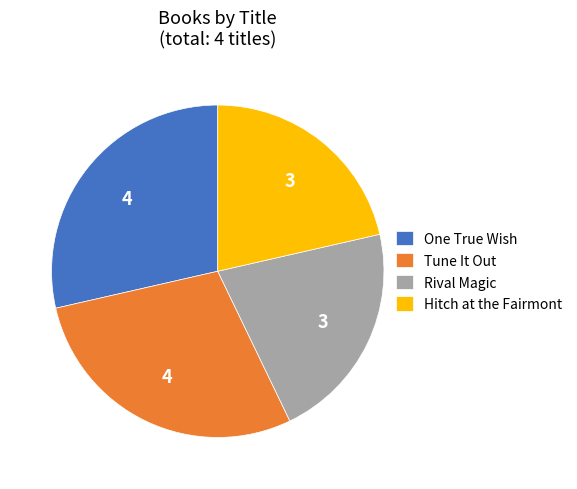

Is there a majority slice in this chart?

No